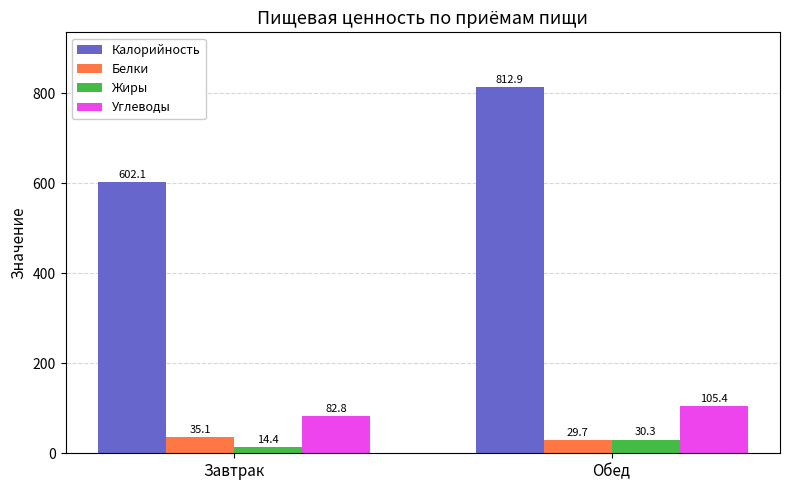

Does the chart contain stacked bars?

No